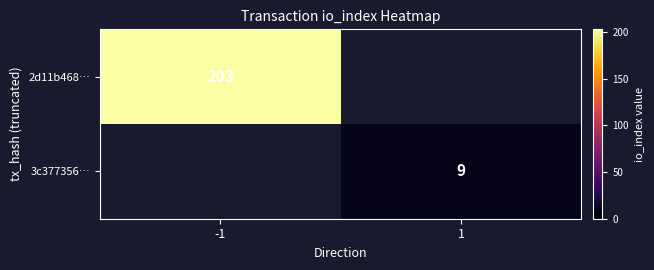

The value of 3c377356… at 1 is 4. True or false?

False